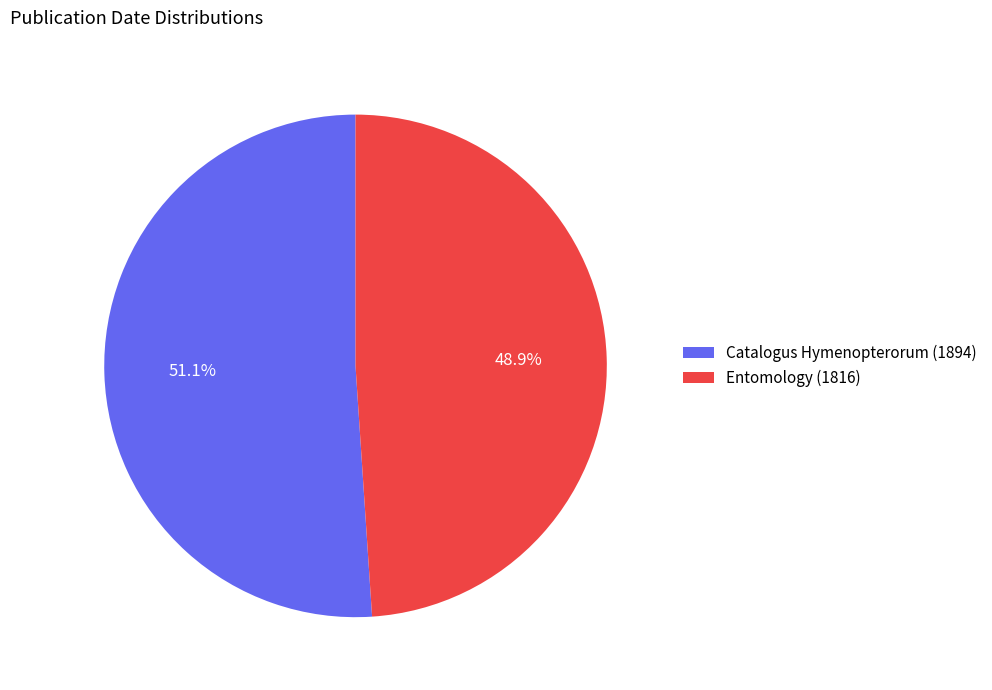

To the nearest percent, what is the average slice percentage?

50%